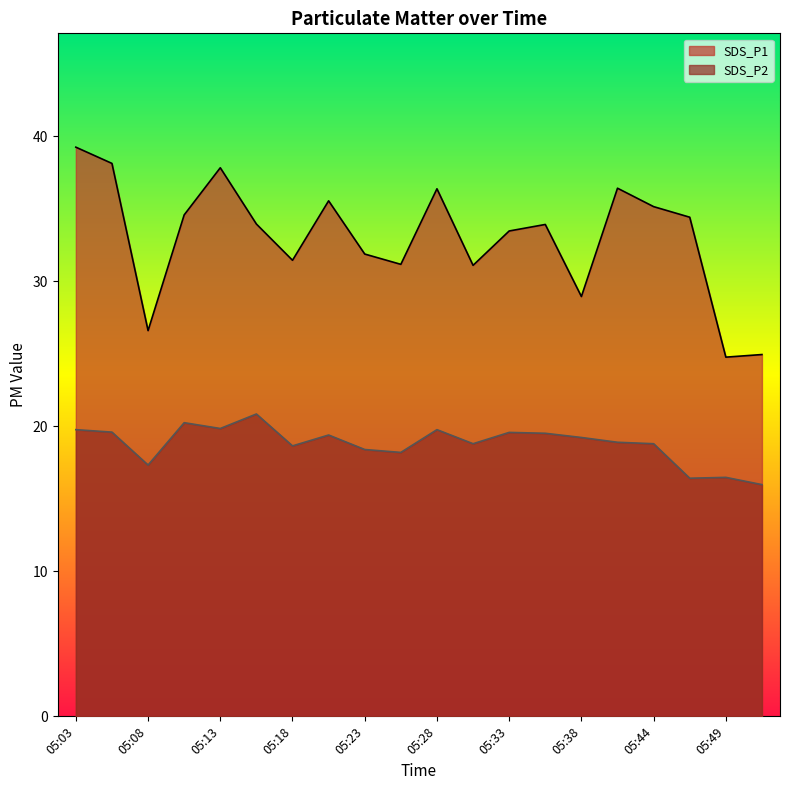

Rank the categories by SDS_P1 value from lowest to highest.

05:49, 05:51, 05:08, 05:38, 05:31, 05:26, 05:18, 05:23, 05:33, 05:36, 05:16, 05:46, 05:10, 05:44, 05:21, 05:28, 05:41, 05:13, 05:05, 05:03